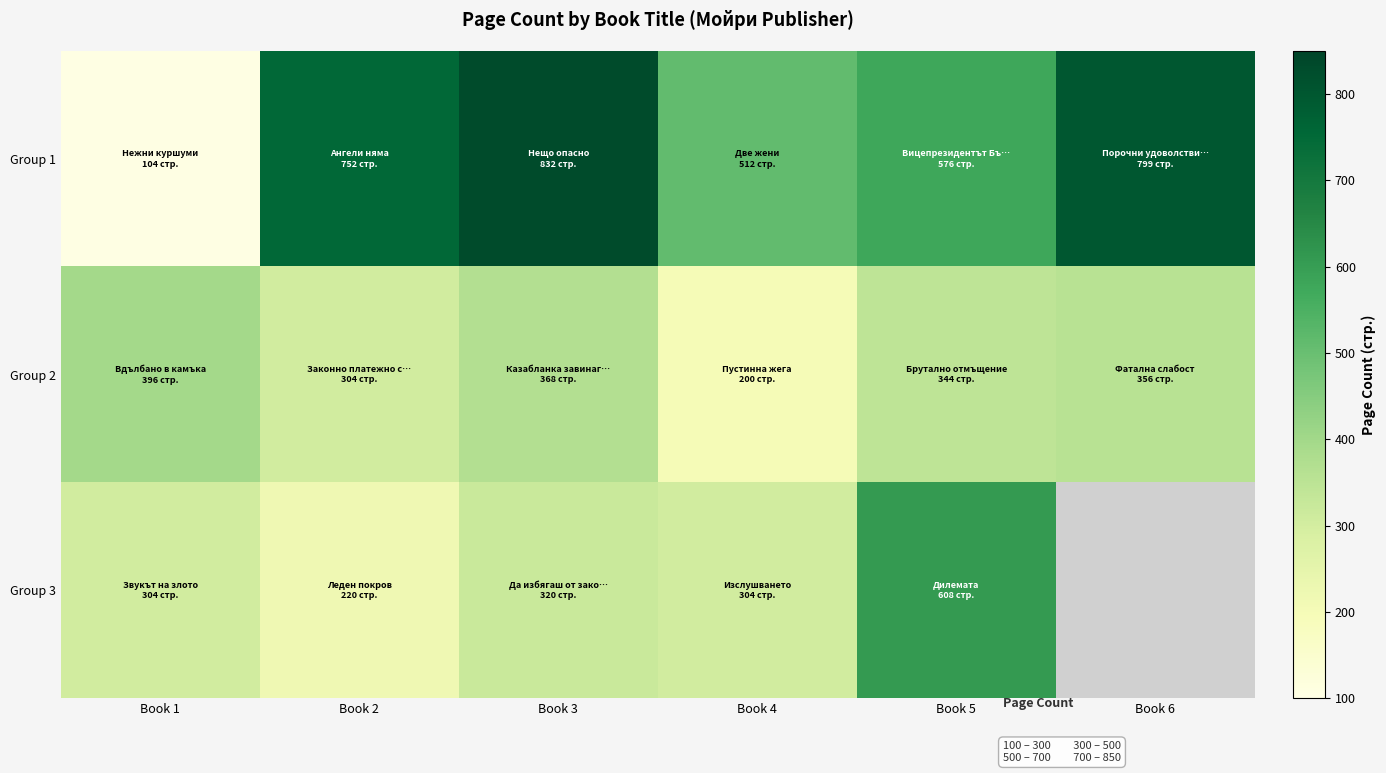

At which label does Group 3 first exceed 320?

Book 5